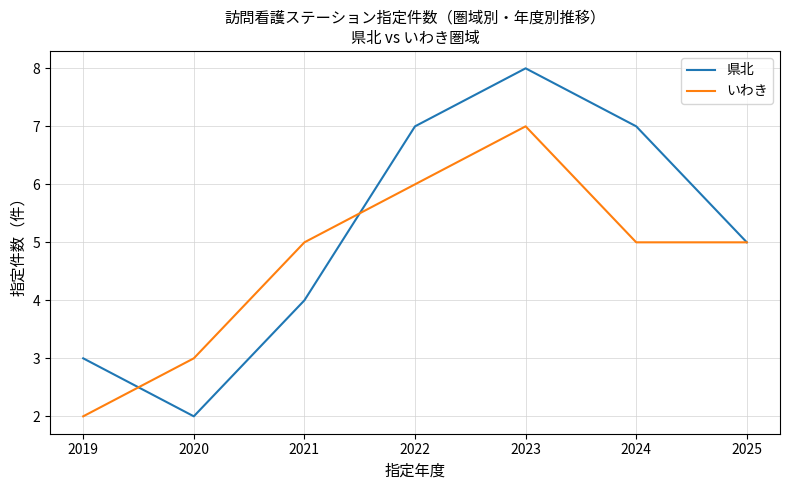

At which category is the sum across all series the highest?

2023